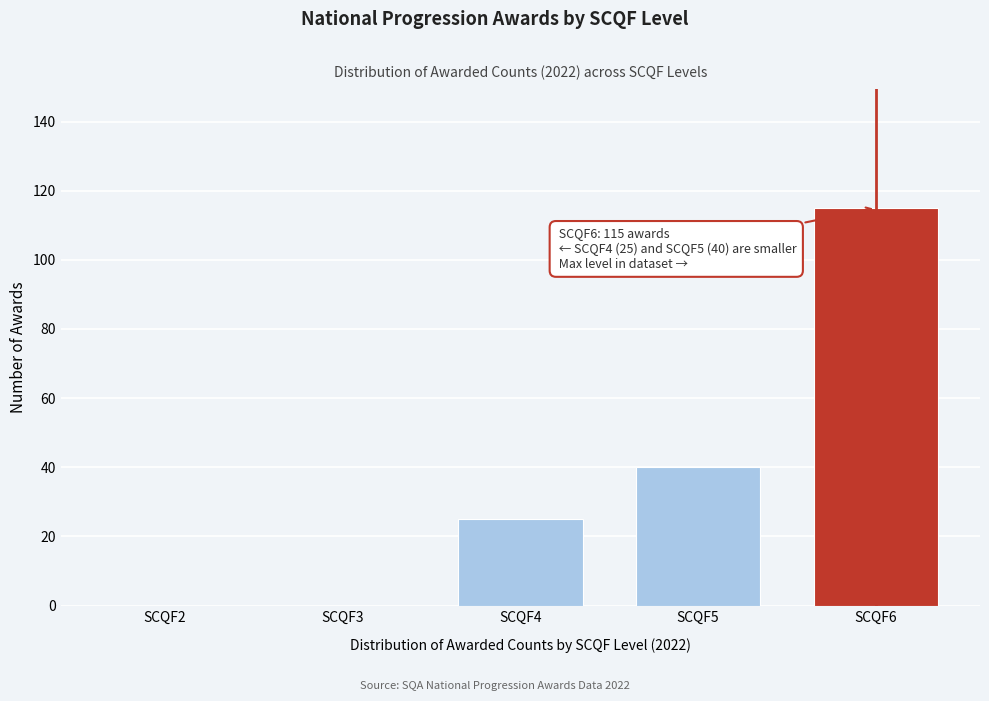

At which label is the value closest to 57?

SCQF5